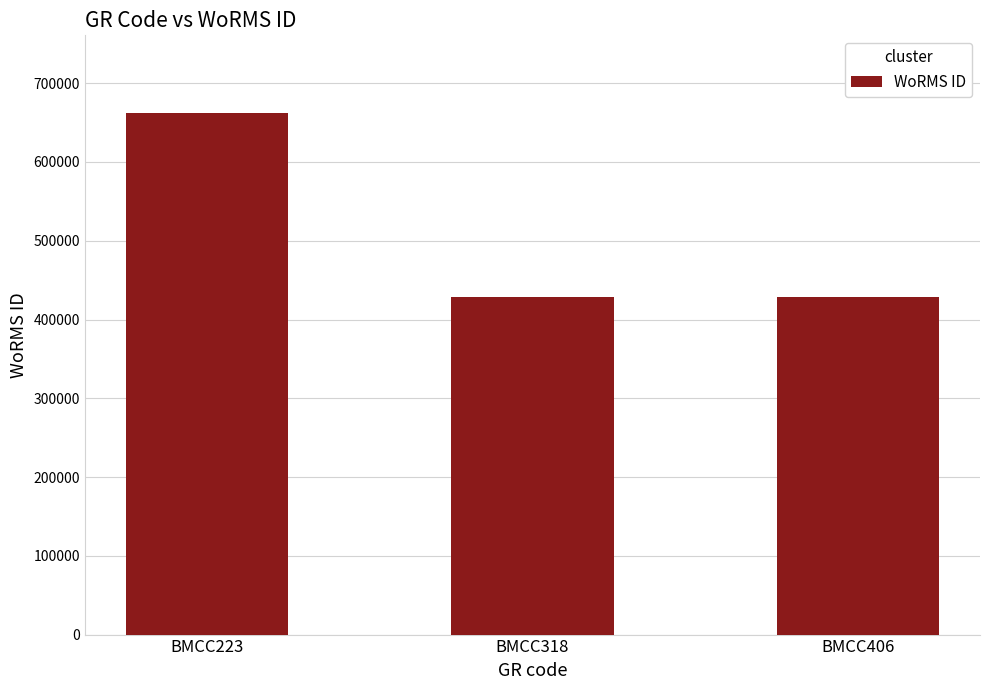

The chart shows a value of 156785 at BMCC318. True or false?

False